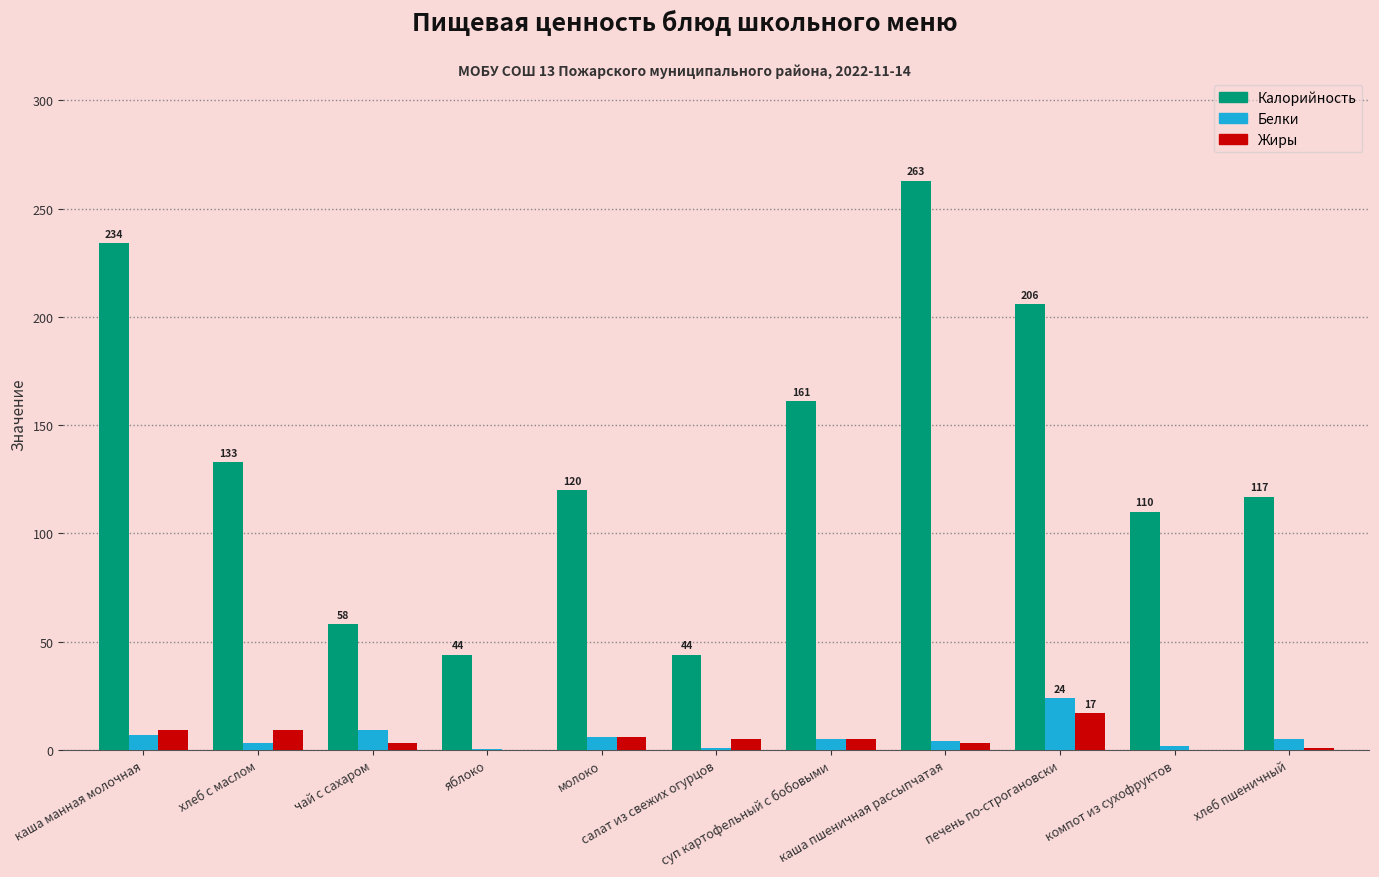

Which series has the largest total across all categories?

Калорийность